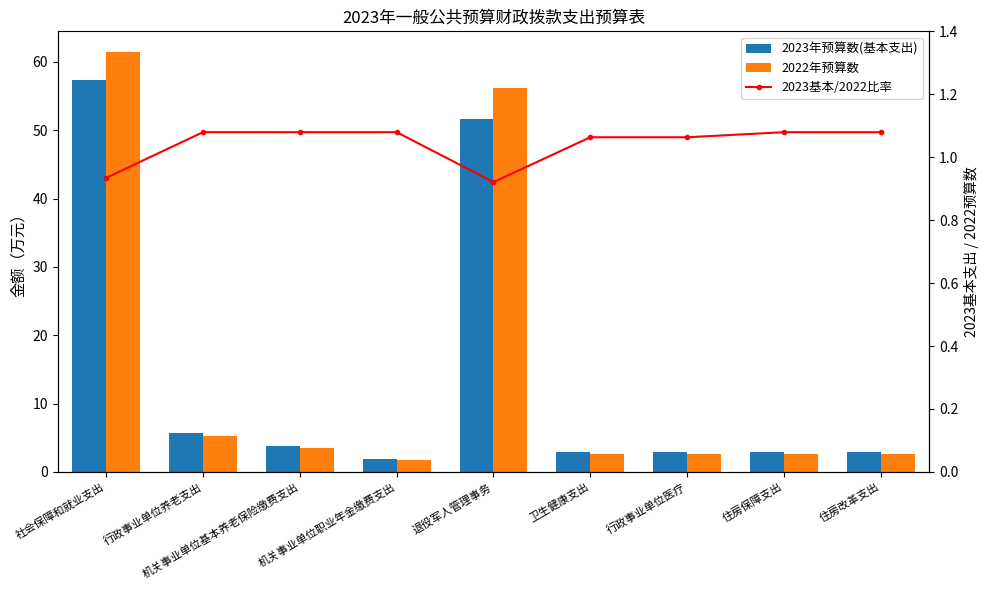

True or false: 2023年预算数(基本支出) has a value of 57.4 at 社会保障和就业支出.

True